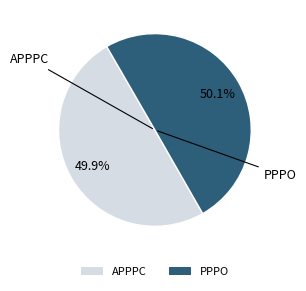

What is the ratio of the value at PPPO to the value at APPPC?

1.0